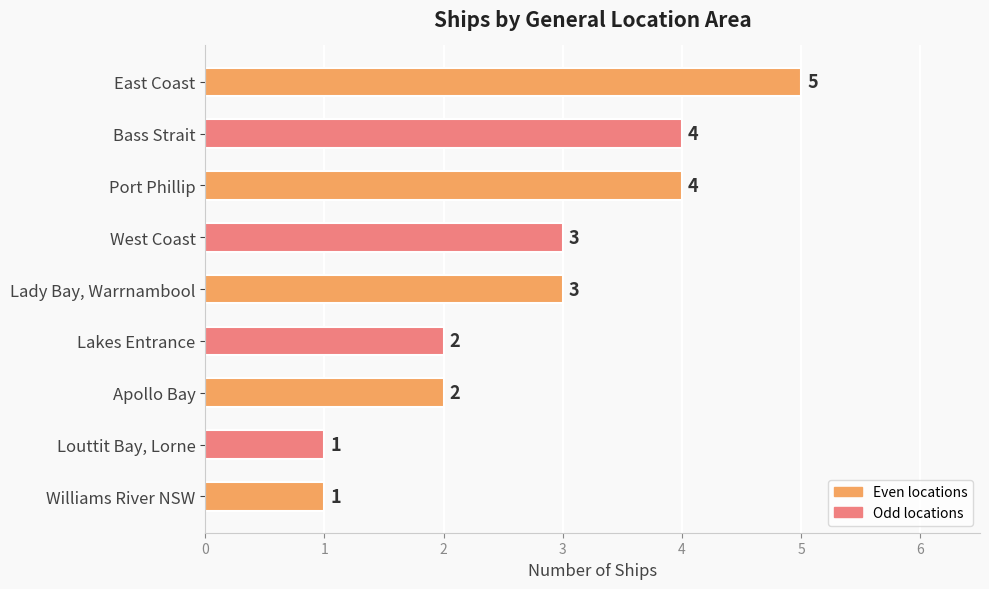

Does the chart contain stacked bars?

No